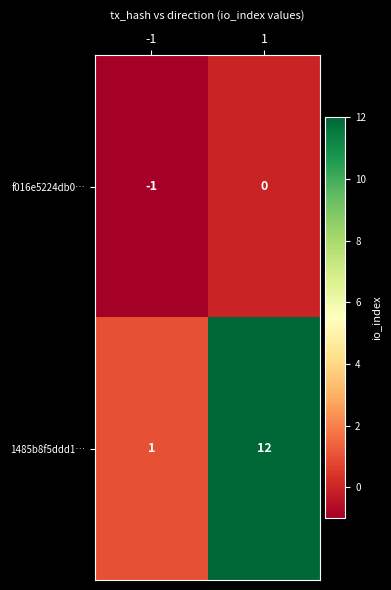

What is the maximum value shown in the chart?

12